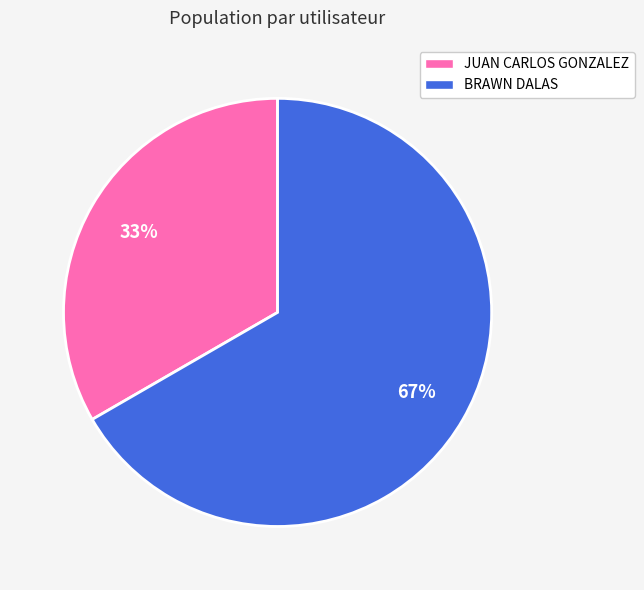

To the nearest percent, what percentage of the pie is JUAN CARLOS GONZALEZ?

33%